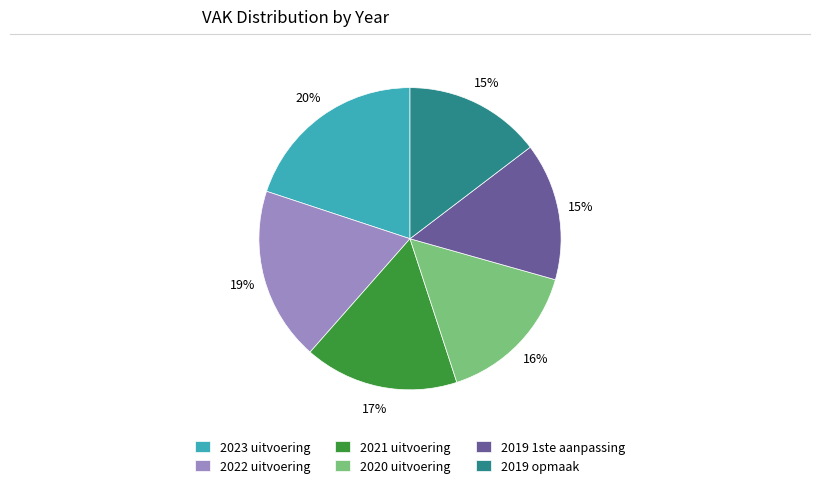

What percentage is the 2023 uitvoering slice, to the nearest percent?

20%